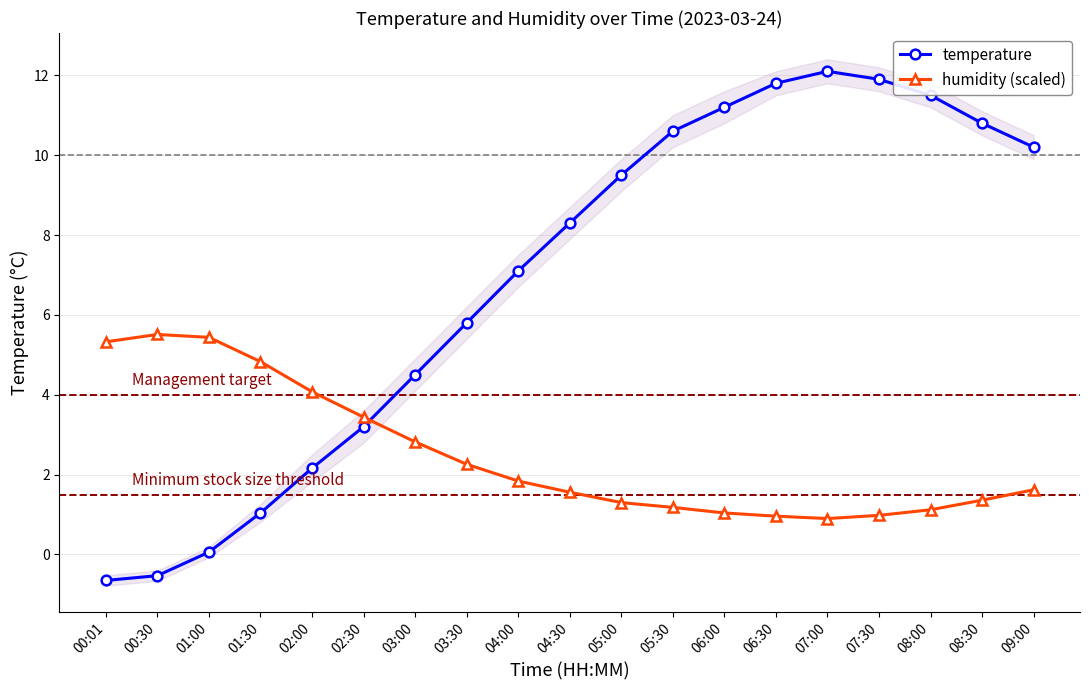

Reading left to right, what are all the values shown in this chart?

temperature: 00:01=-0.7	00:30=-0.5	01:00=0.1	01:30=1.0	02:00=2.2	02:30=3.2	03:00=4.5	03:30=5.8	04:00=7.1	04:30=8.3	05:00=9.5	05:30=10.6	06:00=11.2	06:30=11.8	07:00=12.1	07:30=11.9	08:00=11.5	08:30=10.8	09:00=10.2
humidity (scaled): 00:01=5.3	00:30=5.5	01:00=5.4	01:30=4.8	02:00=4.1	02:30=3.4	03:00=2.8	03:30=2.3	04:00=1.8	04:30=1.6	05:00=1.3	05:30=1.2	06:00=1.0	06:30=1.0	07:00=0.9	07:30=1.0	08:00=1.1	08:30=1.4	09:00=1.6